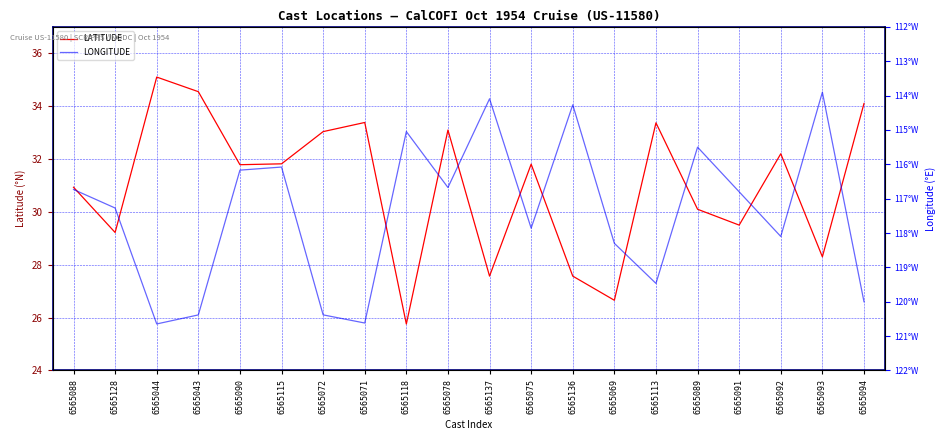

List the series in order of their overall mean, highest first.

LATITUDE, LONGITUDE